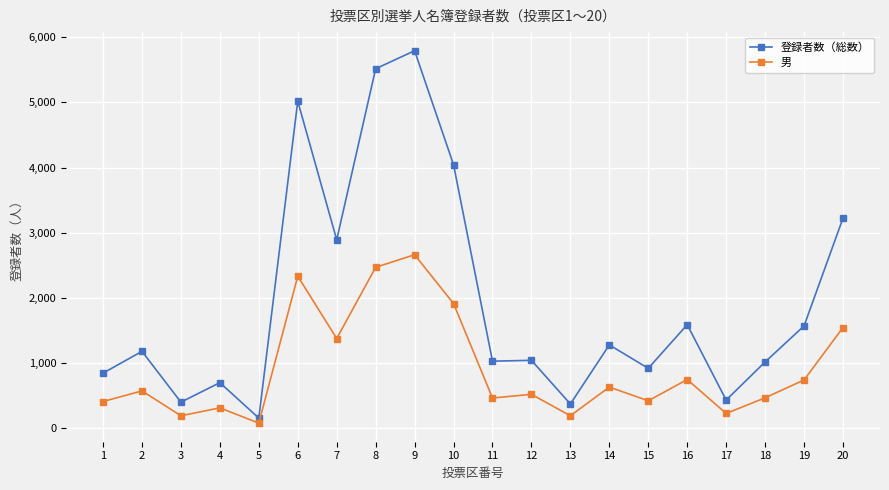

What is the average value of the 登録者数（総数） series?

1946